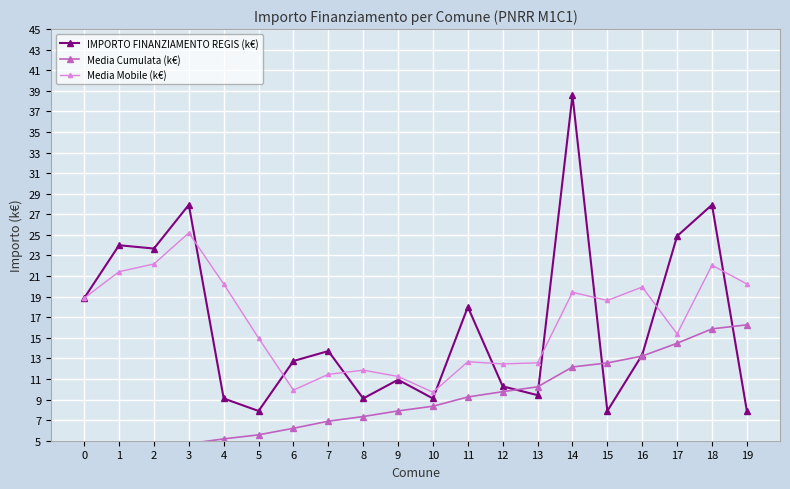

What is the spread (max minus min) of values at 13?

3.1